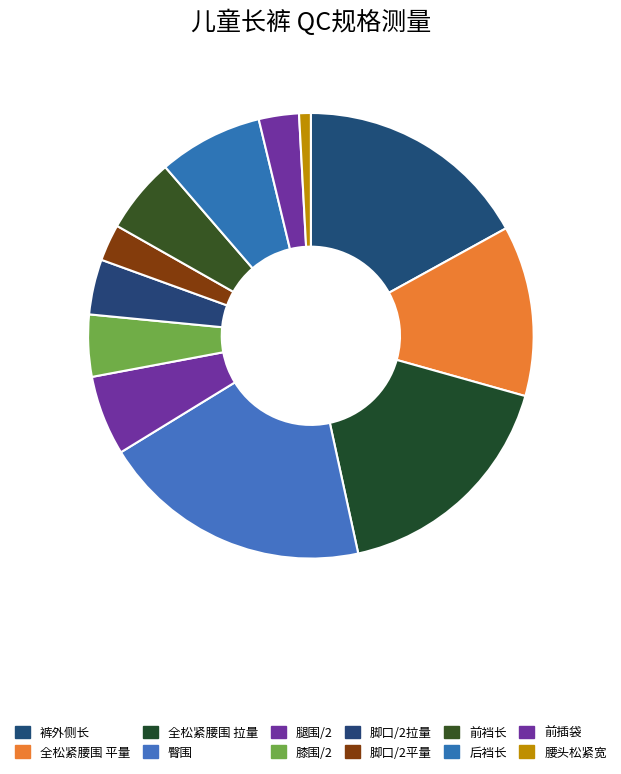

Count the number of slices in the pie.

12